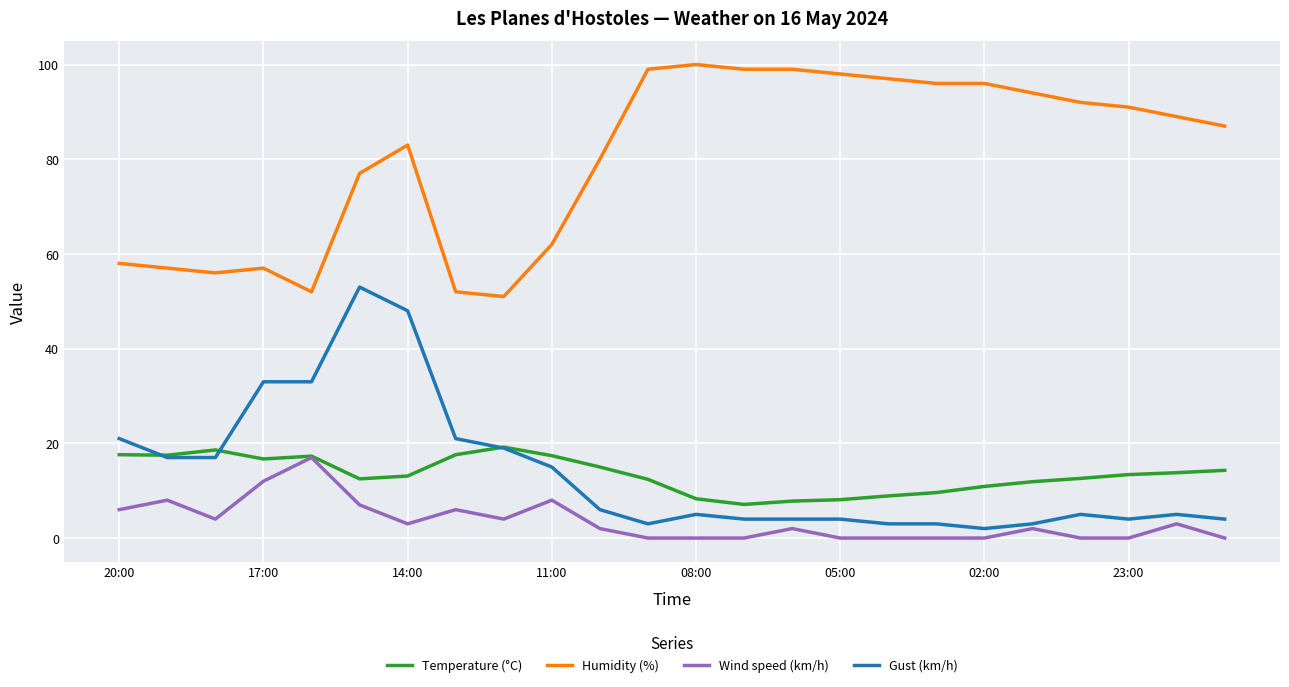

Is this an area chart (filled region under the line)?

No